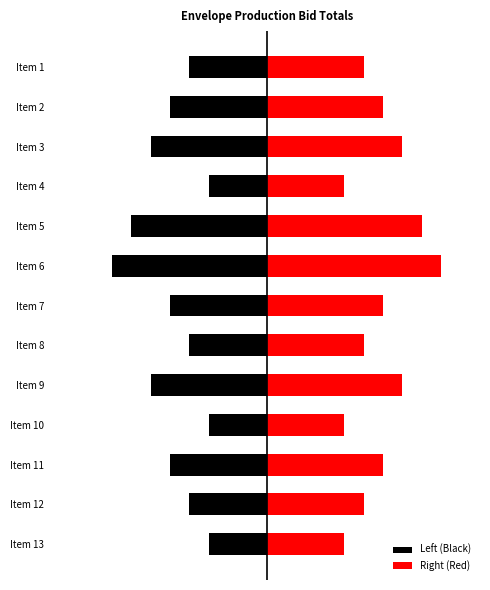

What is the maximum value for Left (Black)?

-3